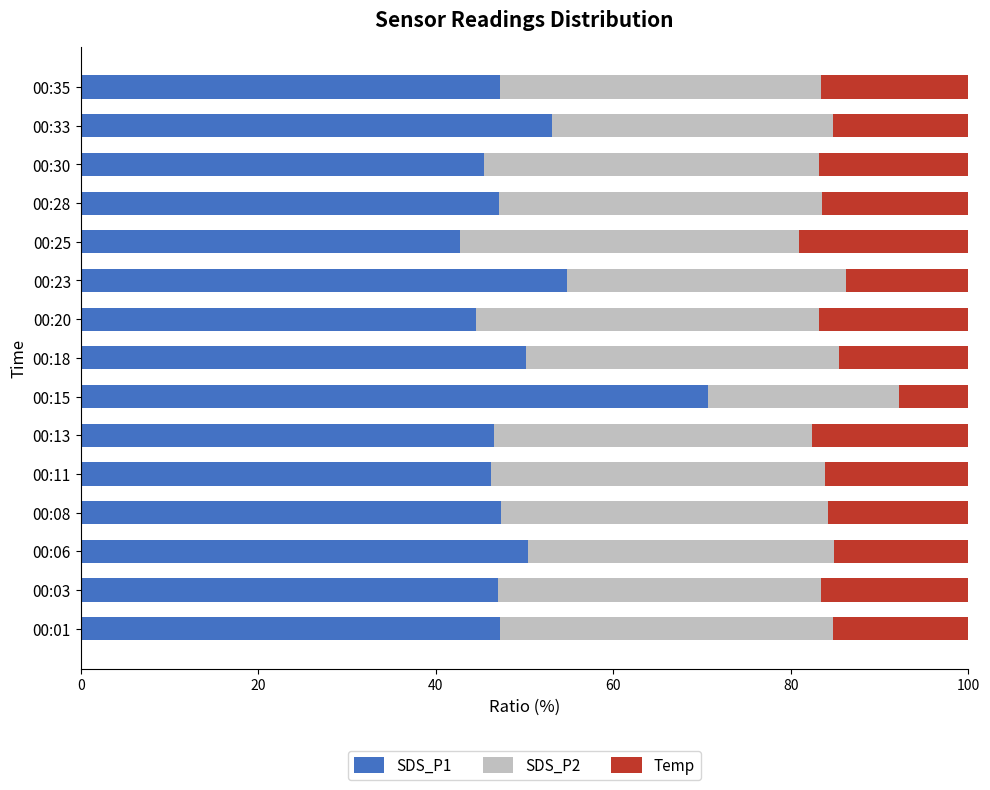

What is the highest value of the SDS_P1 series?

70.7